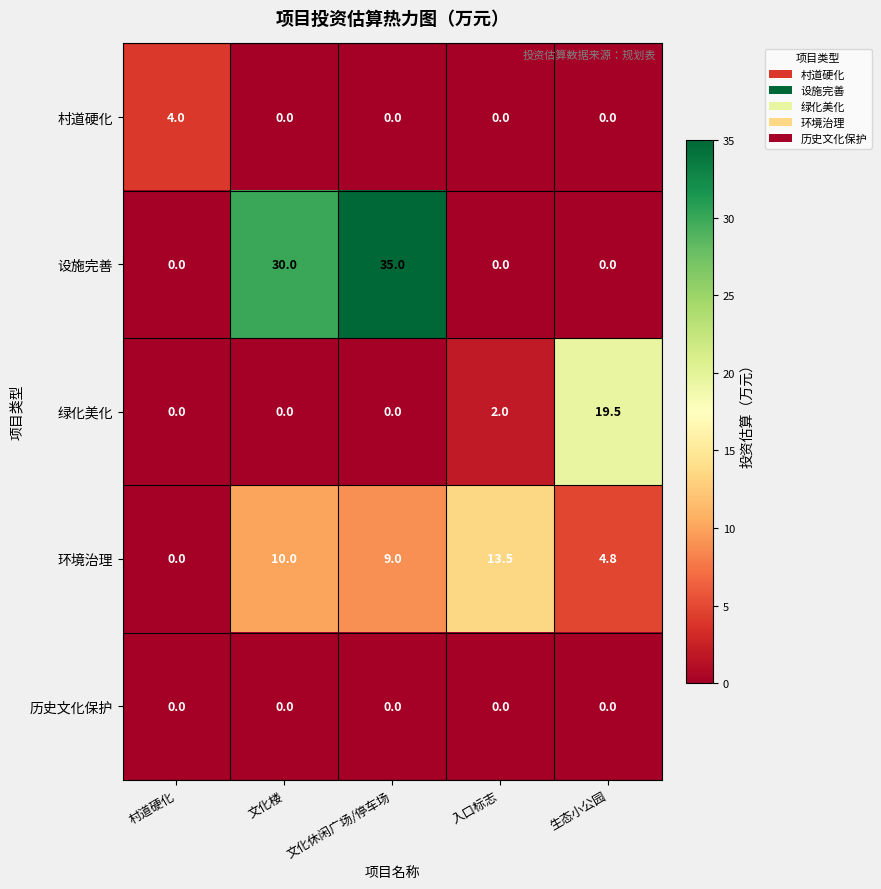

Reading left to right, extract all data points from this chart.

村道硬化: 村道硬化=4.0	文化楼=0.0	文化休闲广场/停车场=0.0	入口标志=0.0	生态小公园=0.0
设施完善: 村道硬化=0.0	文化楼=30.0	文化休闲广场/停车场=35.0	入口标志=0.0	生态小公园=0.0
绿化美化: 村道硬化=0.0	文化楼=0.0	文化休闲广场/停车场=0.0	入口标志=2.0	生态小公园=19.5
环境治理: 村道硬化=0.0	文化楼=10.0	文化休闲广场/停车场=9.0	入口标志=13.5	生态小公园=4.8
历史文化保护: 村道硬化=0.0	文化楼=0.0	文化休闲广场/停车场=0.0	入口标志=0.0	生态小公园=0.0